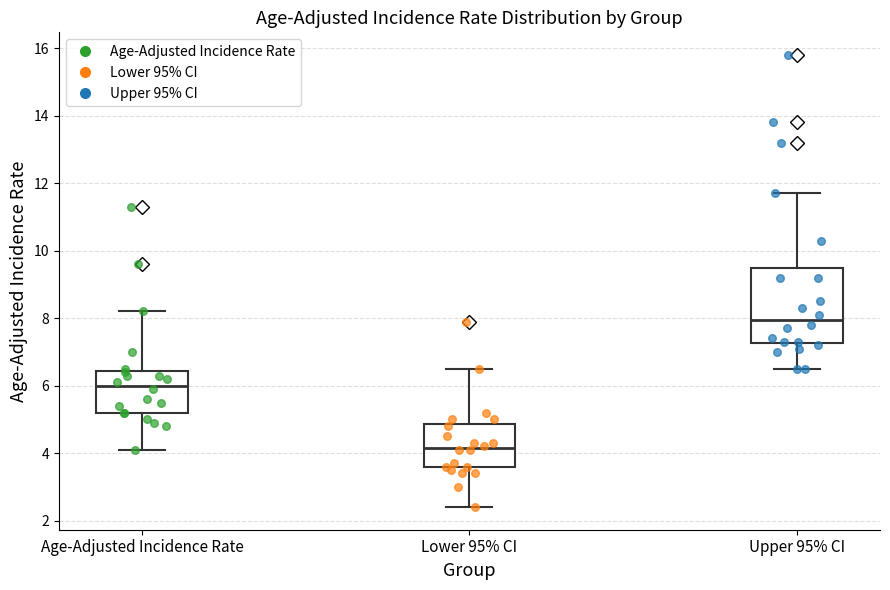

Where is the lower edge of the box for Lower 95% CI on the y-axis? The values are not printed on the chart, so give them approximately, as read against the axis.

3.6